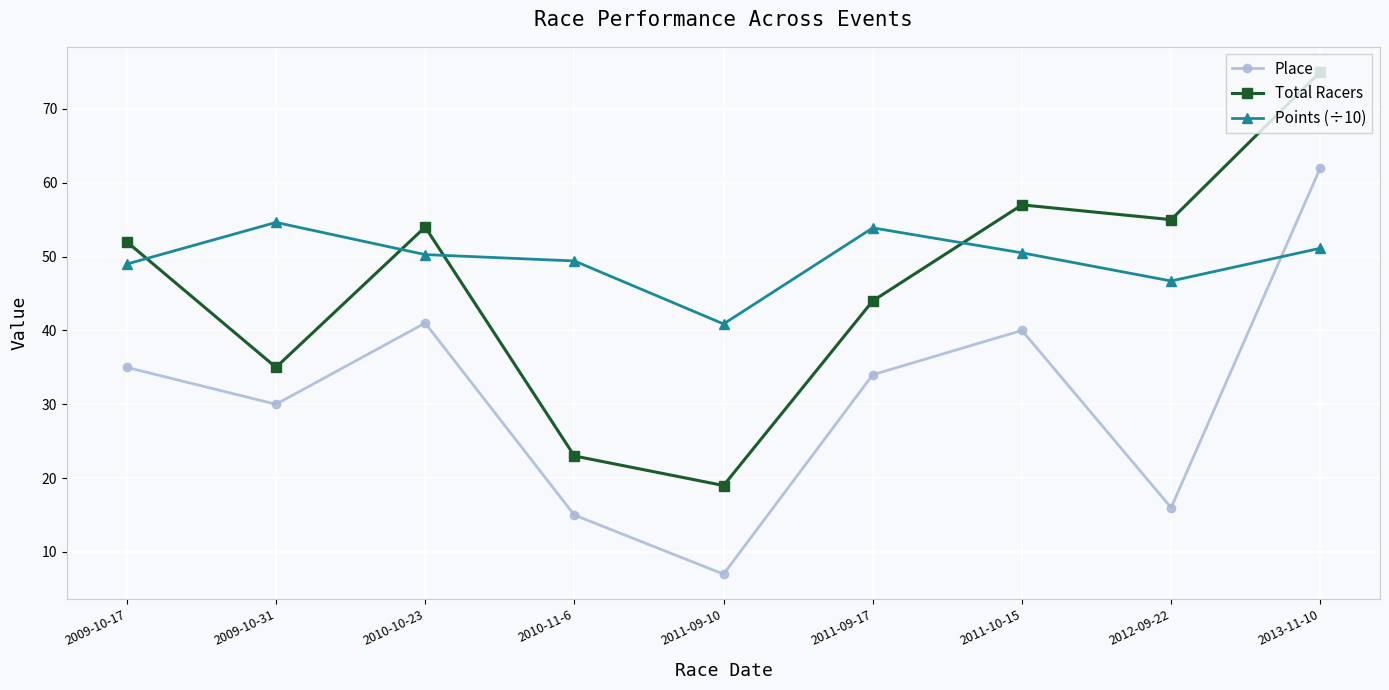

Which series changed the most between 2010-11-6 and 2011-10-15?

Total Racers